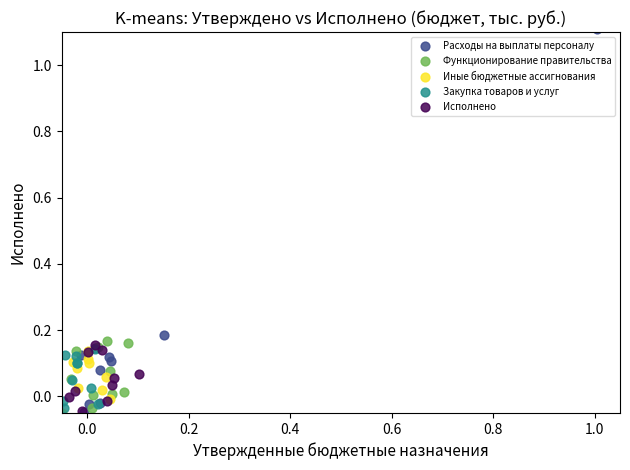

What are all the series names shown in the legend?

Расходы на выплаты персоналу, Функционирование правительства, Иные бюджетные ассигнования, Закупка товаров и услуг, Исполнено